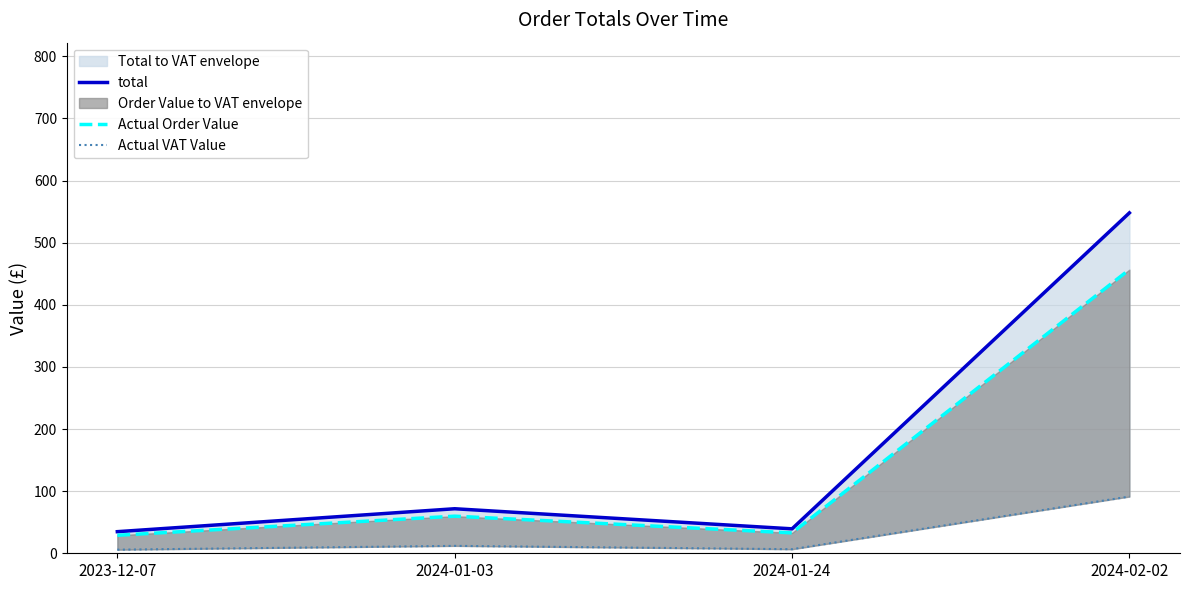

True or false: Actual VAT Value has a value of 1.9 at 2024-01-24.

False